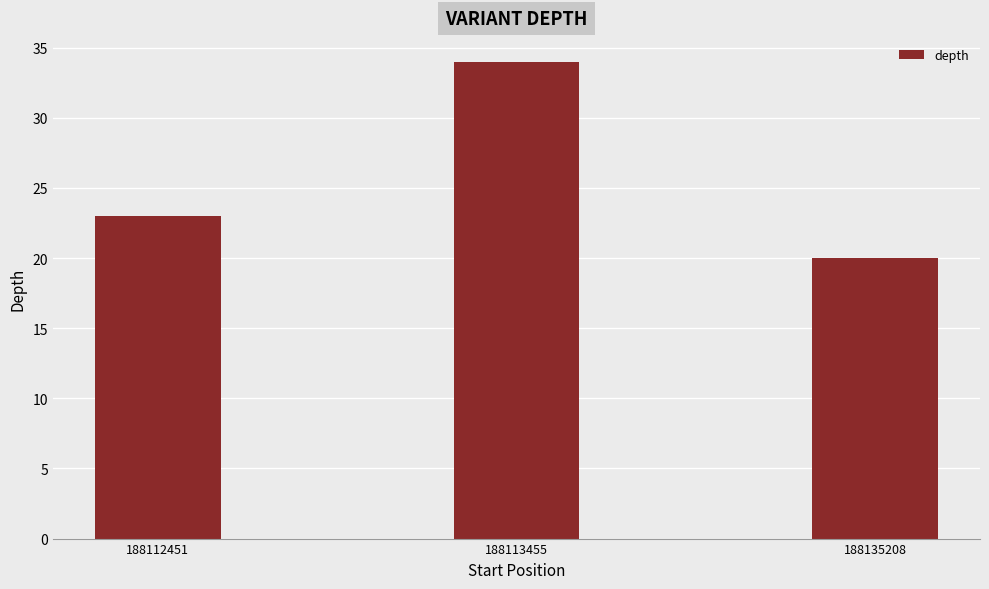

Reading left to right, what are all the values shown in this chart?

188112451=23	188113455=34	188135208=20